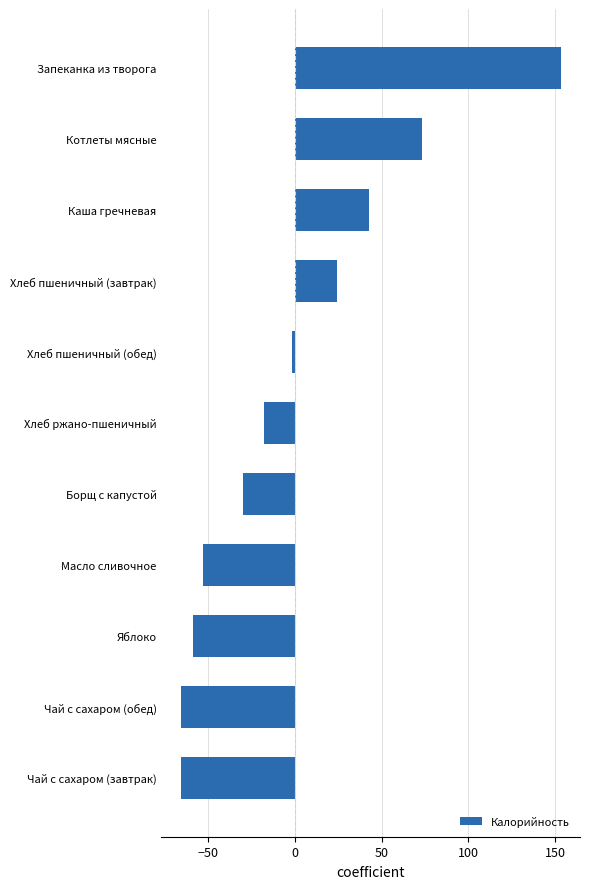

The value at Запеканка из творога is 153.3. True or false?

True